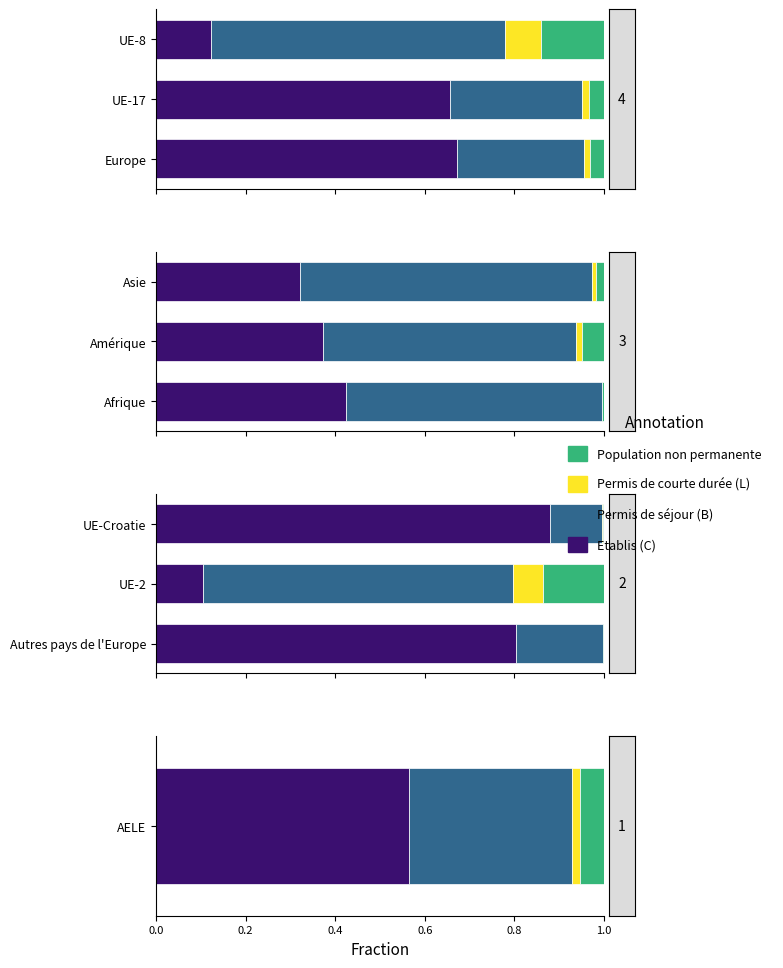

The value of Permis de courte durée (L) at 0.2 is 0.0. True or false?

False